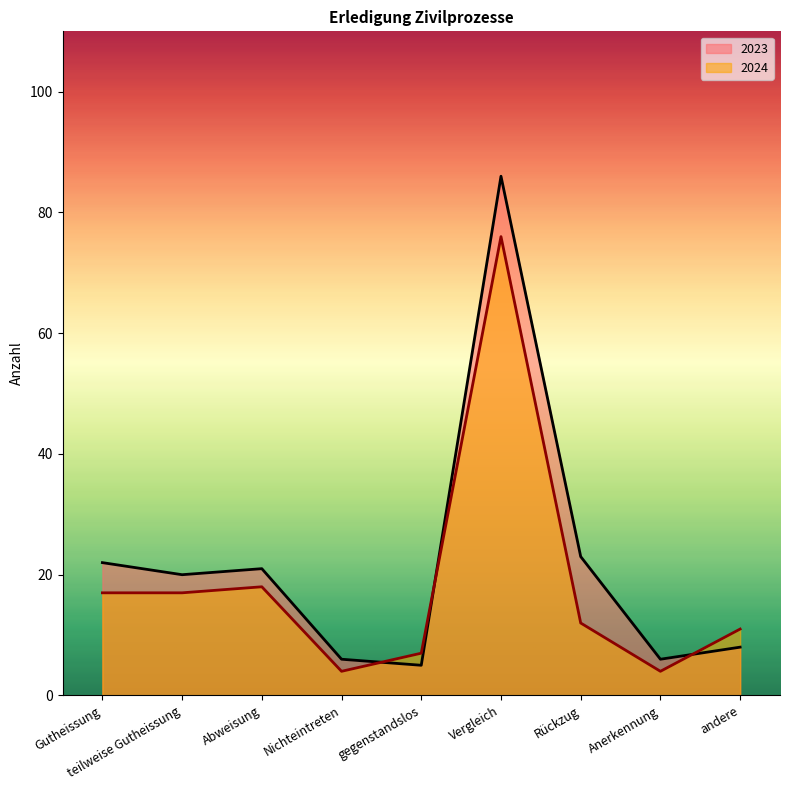

True or false: 2023 and 2024 intersect in this chart.

True